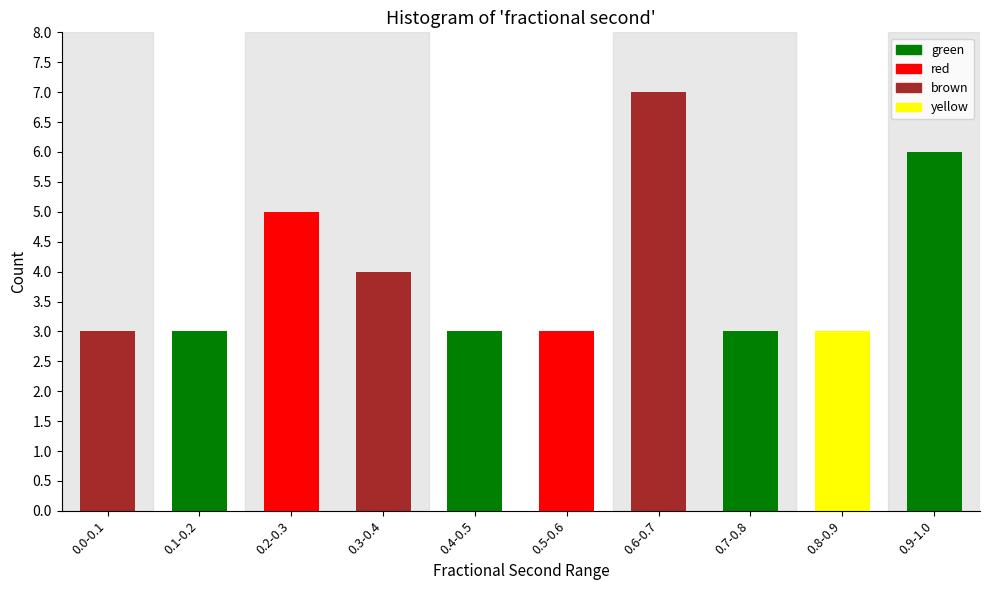

Reading right to left, list all the values displayed in this chart.

0.9-1.0=6	0.8-0.9=3	0.7-0.8=3	0.6-0.7=7	0.5-0.6=3	0.4-0.5=3	0.3-0.4=4	0.2-0.3=5	0.1-0.2=3	0.0-0.1=3